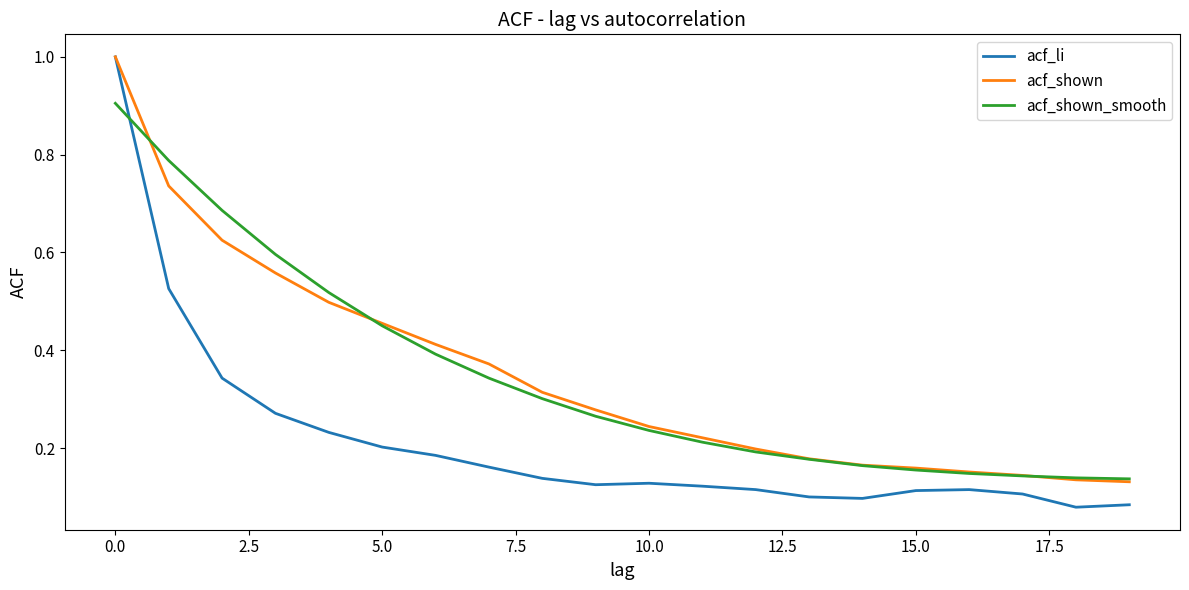

What is the maximum value for acf_li?

1.0